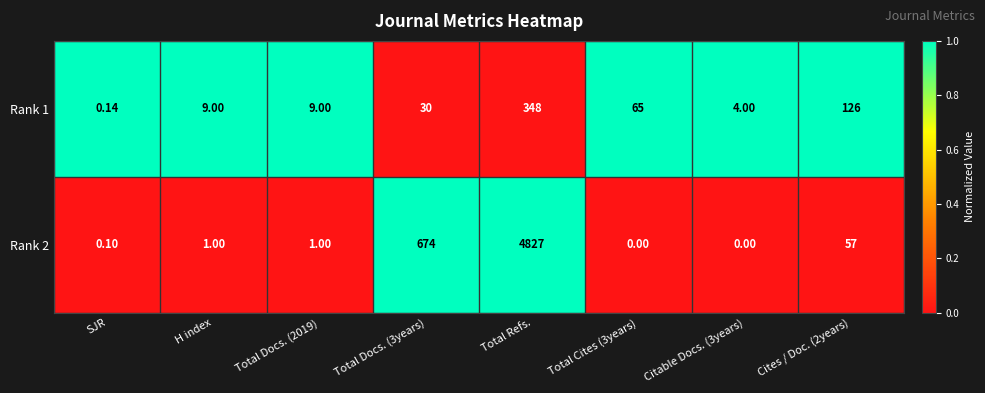

Which series has the largest total across all categories?

Rank 2